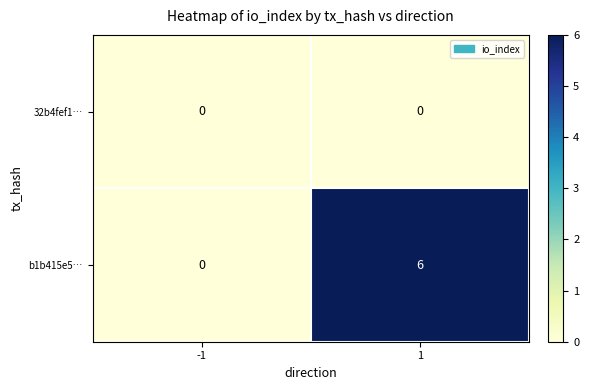

Reading right to left, extract all data points from this chart.

32b4fef1…: 0	0
b1b415e5…: 6	0